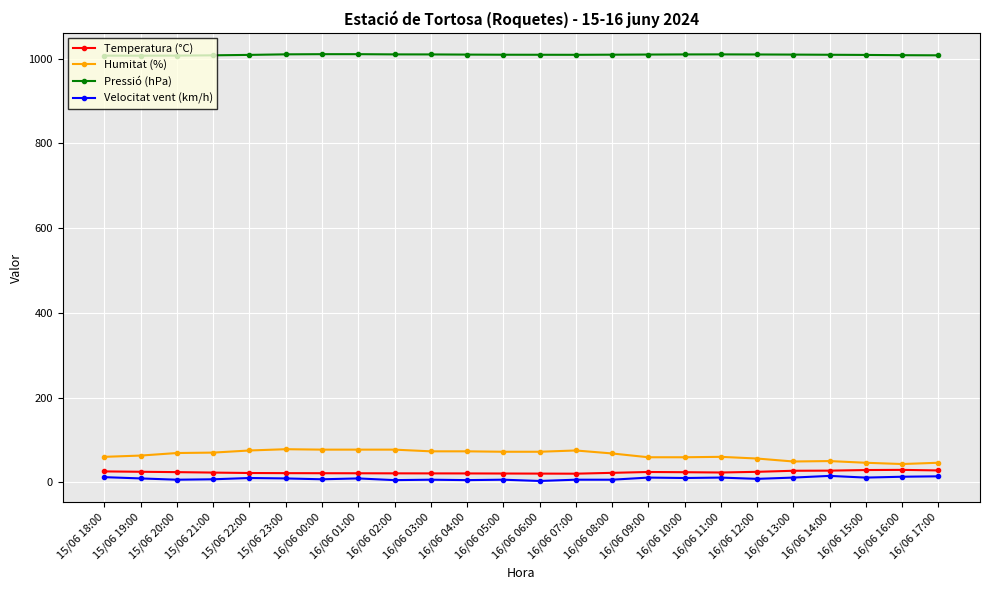

True or false: Pressió (hPa) and Humitat (%) cross at least once.

False